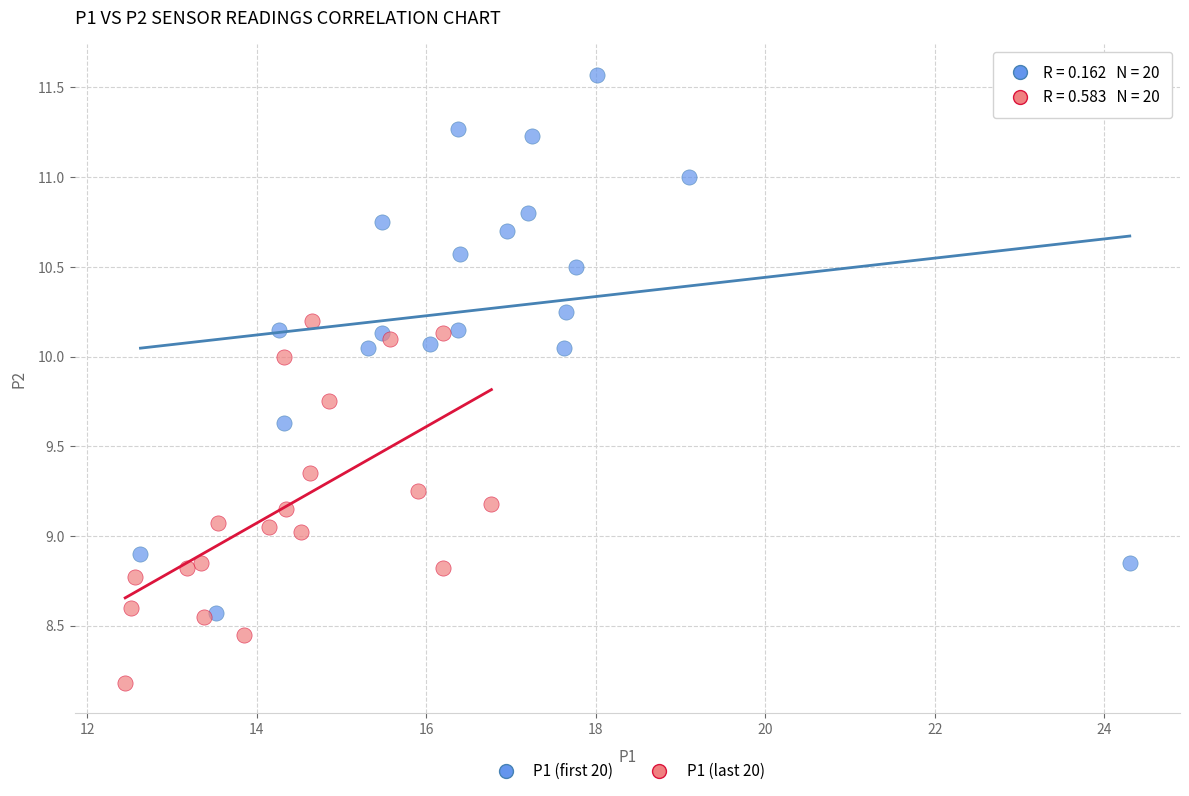

Which series reaches the maximum Y coordinate?

P1 (first 20)